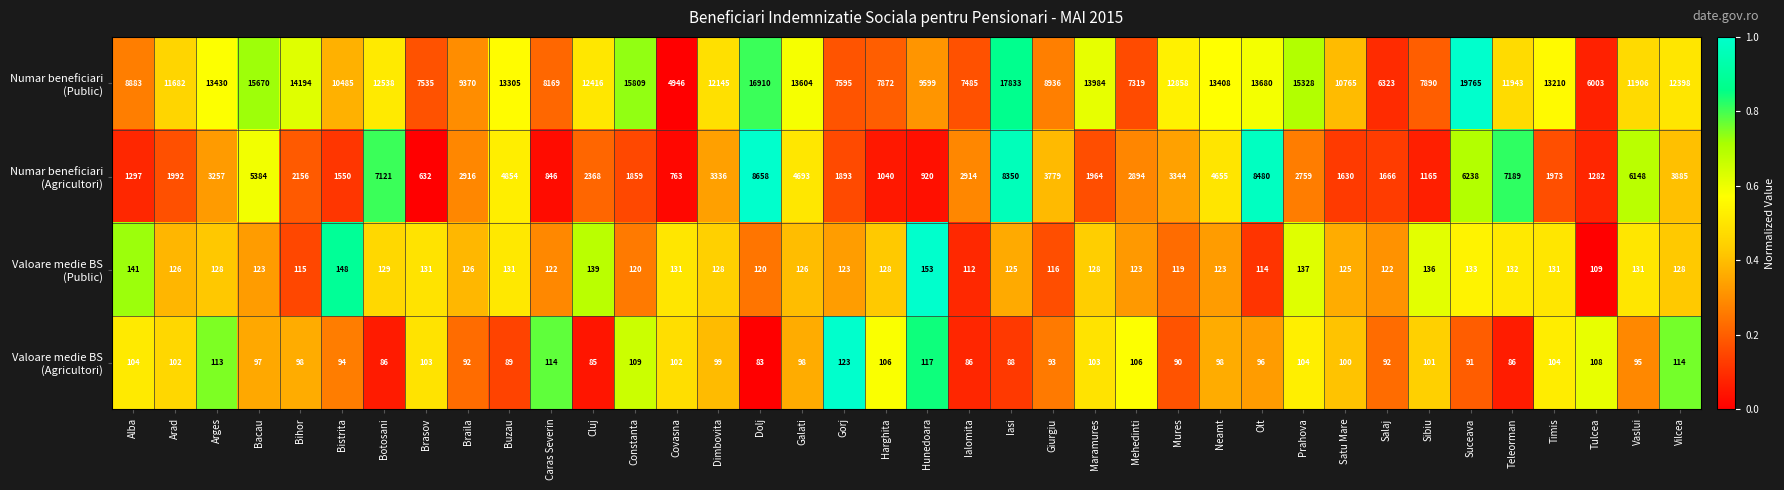

At which category does the chart reach its minimum across all series?

Dolj